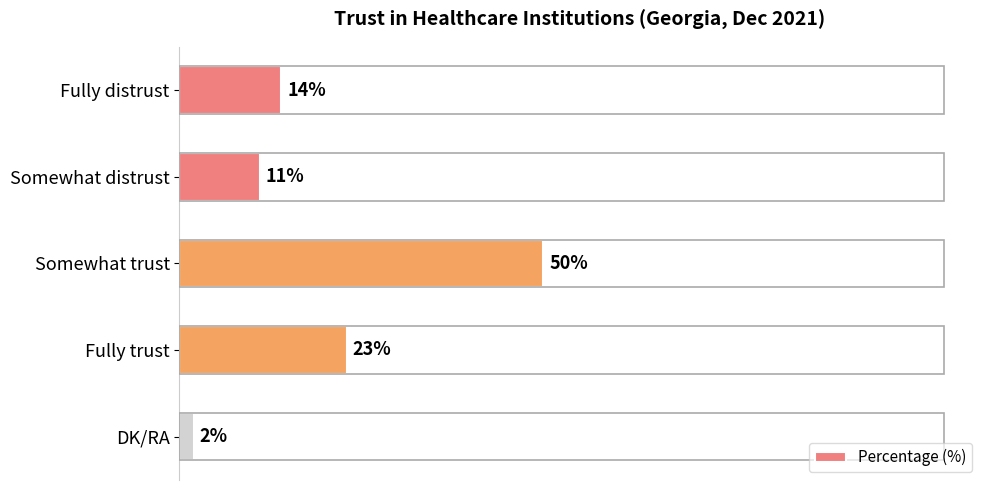

At which label is the value closest to 26?

Fully trust